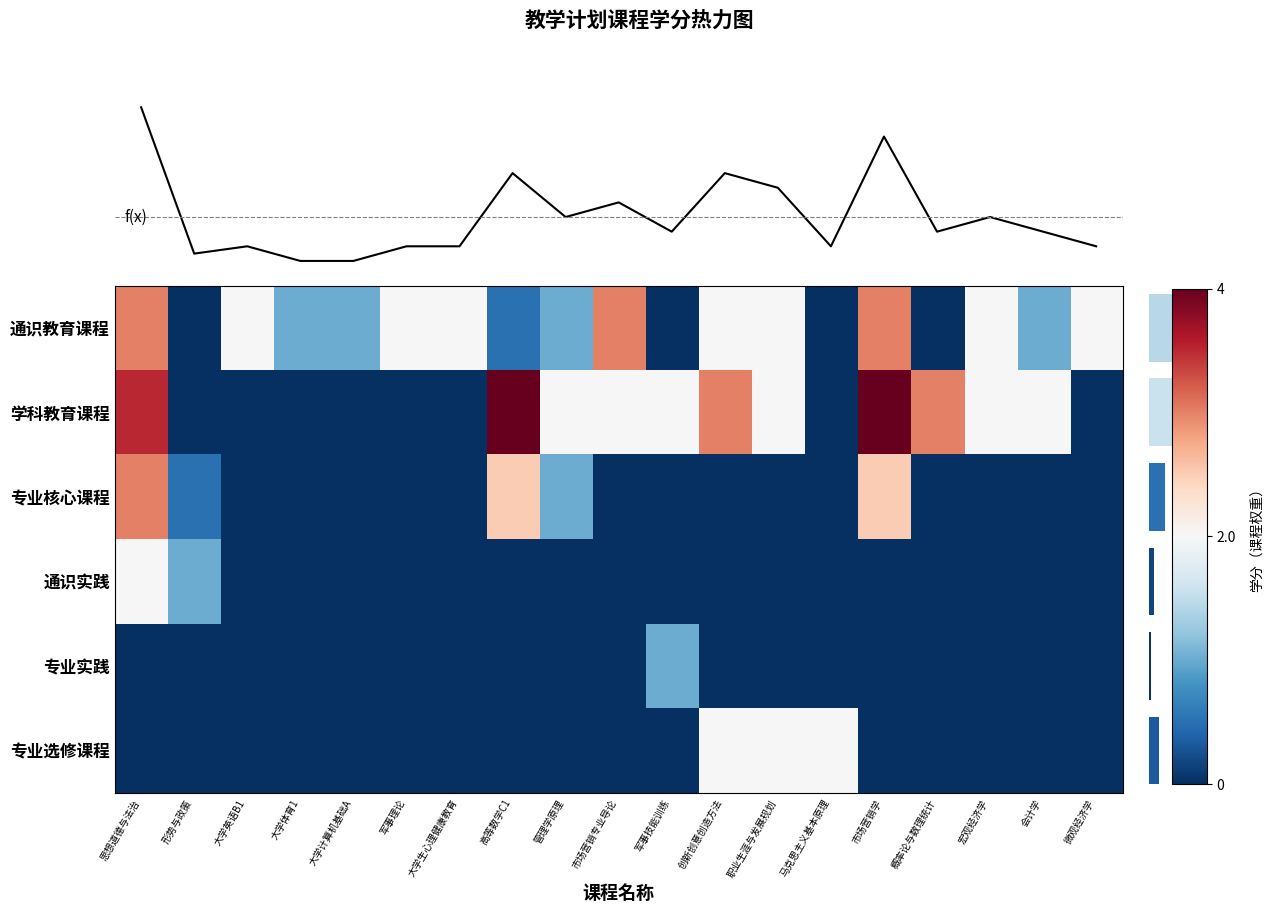

List the series in order of their peak value, highest first.

f(x), 学科教育课程, 通识教育课程, 专业核心课程, 通识实践, 专业选修课程, 专业实践